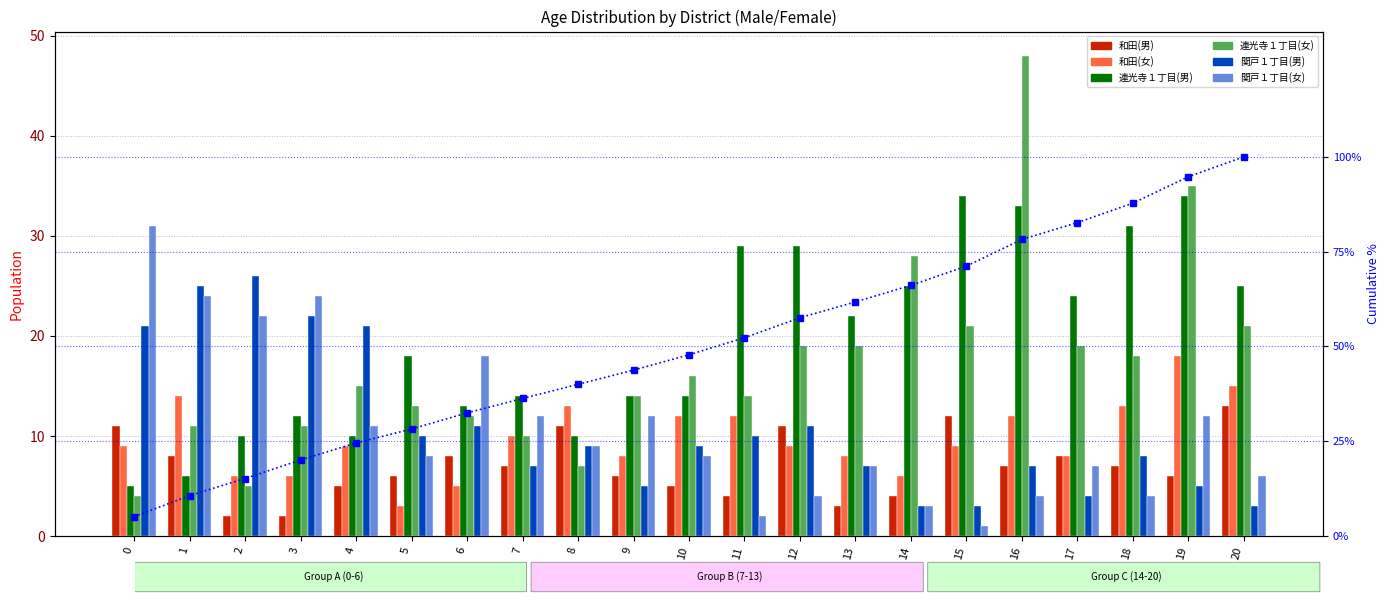

Reading right to left, list all the values displayed in this chart.

和田(男): 13	6	7	8	7	12	4	3	11	4	5	6	11	7	8	6	5	2	2	8	11
和田(女): 15	18	13	8	12	9	6	8	9	12	12	8	13	10	5	3	9	6	6	14	9
連光寺１丁目(男): 25	34	31	24	33	34	25	22	29	29	14	14	10	14	13	18	10	12	10	6	5
連光寺１丁目(女): 21	35	18	19	48	21	28	19	19	14	16	14	7	10	12	13	15	11	5	11	4
関戸１丁目(男): 3	5	8	4	7	3	3	7	11	10	9	5	9	7	11	10	21	22	26	25	21
関戸１丁目(女): 6	12	4	7	4	1	3	7	4	2	8	12	9	12	18	8	11	24	22	24	31